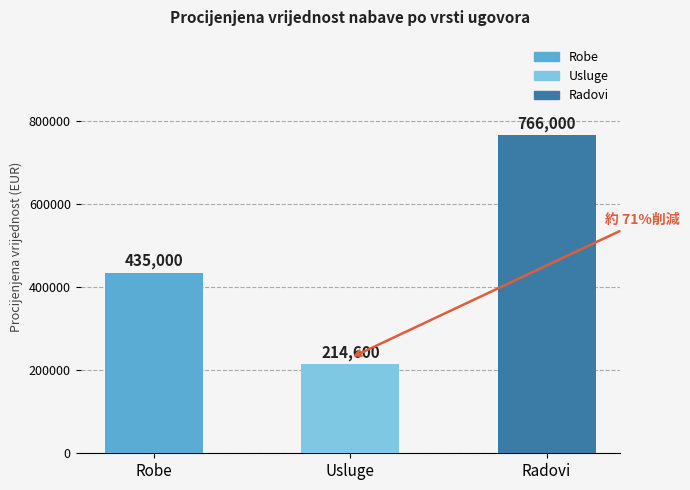

List the labels in order of value, smallest first.

Usluge, Robe, Radovi